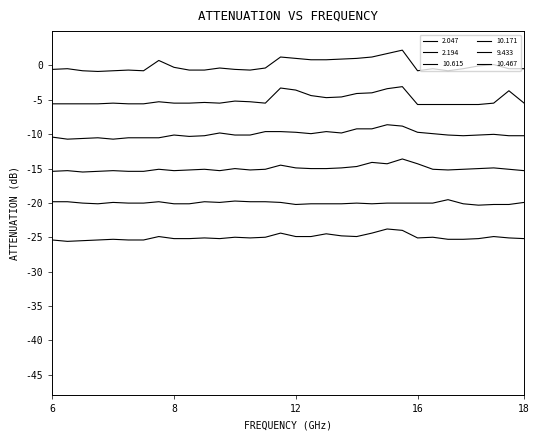

Is this an area chart (filled region under the line)?

No